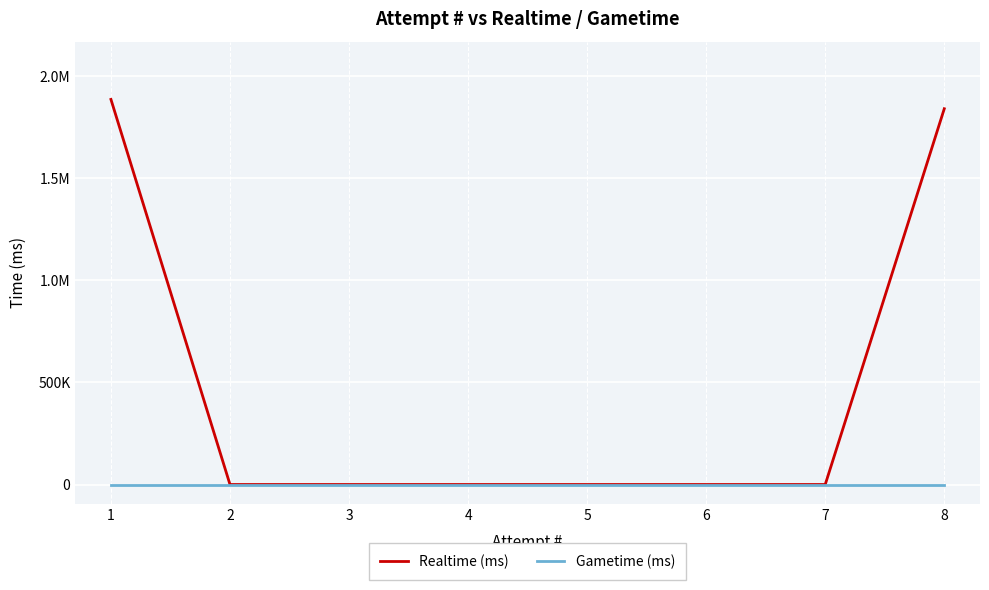

Is this an area chart (filled region under the line)?

No